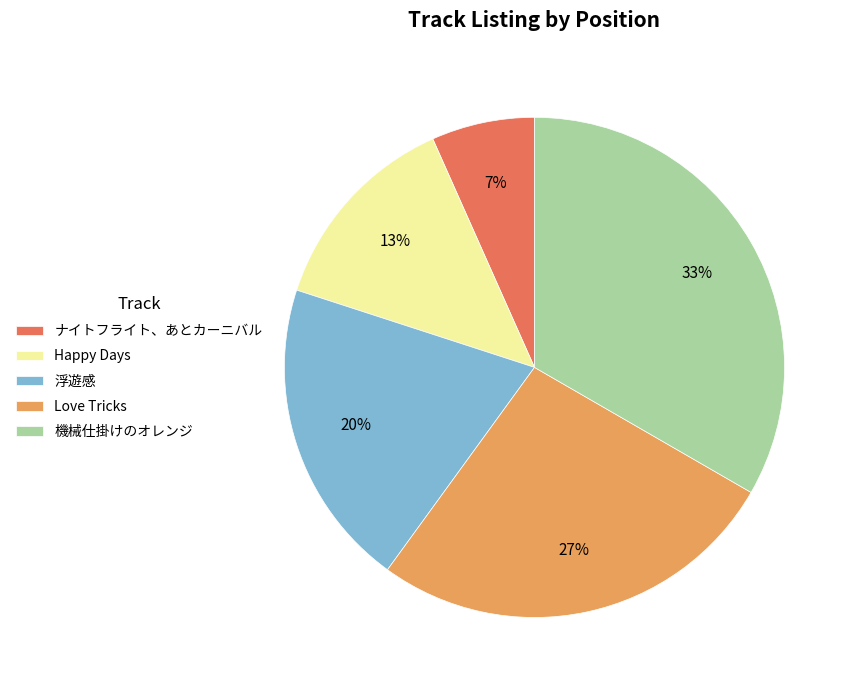

Which slice is the smallest?

ナイトフライト、あとカーニバル